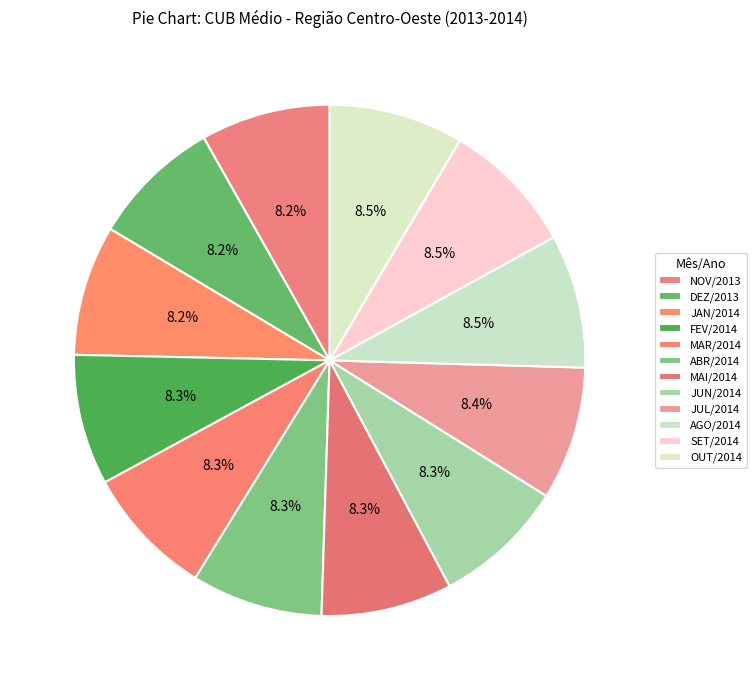

What percentage is the SET/2014 slice, to the nearest percent?

8%